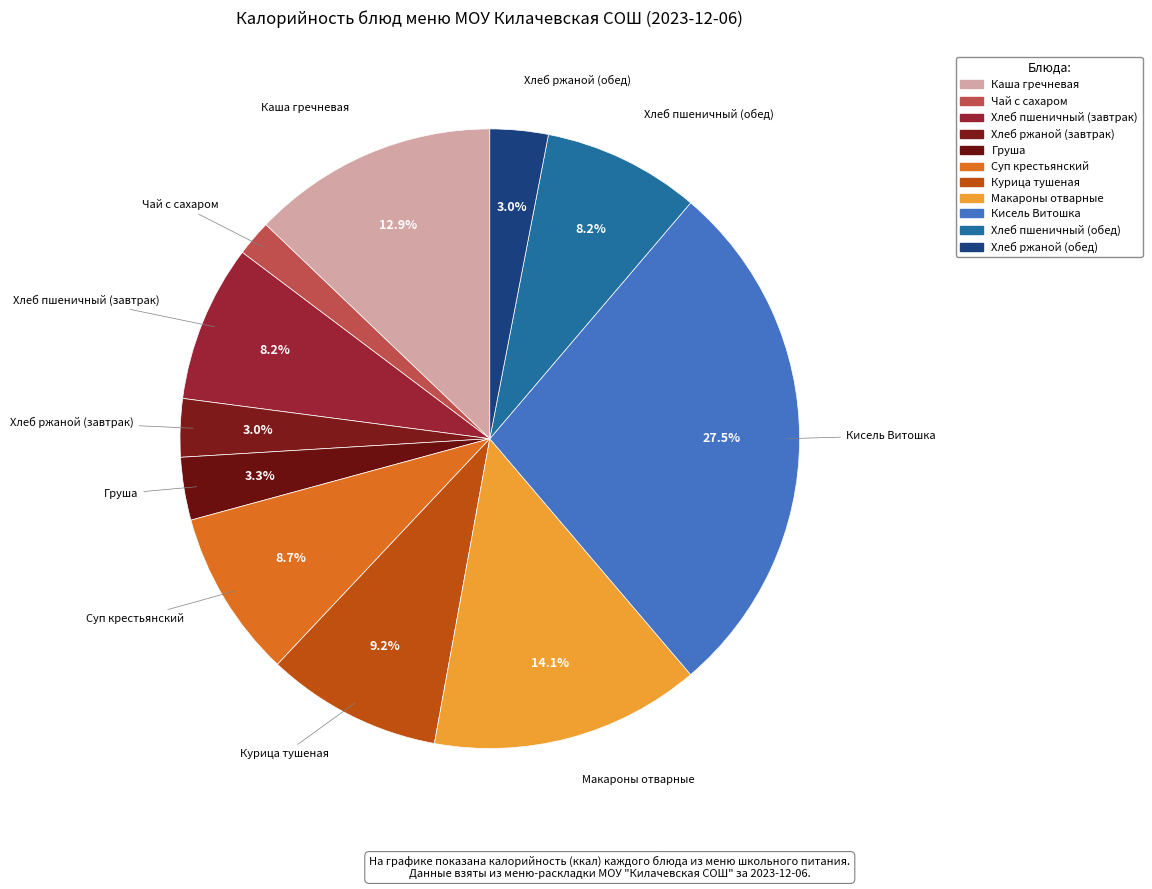

To the nearest percent, what is the difference between the Кисель Витошка and Каша гречневая slice percentages?

15%